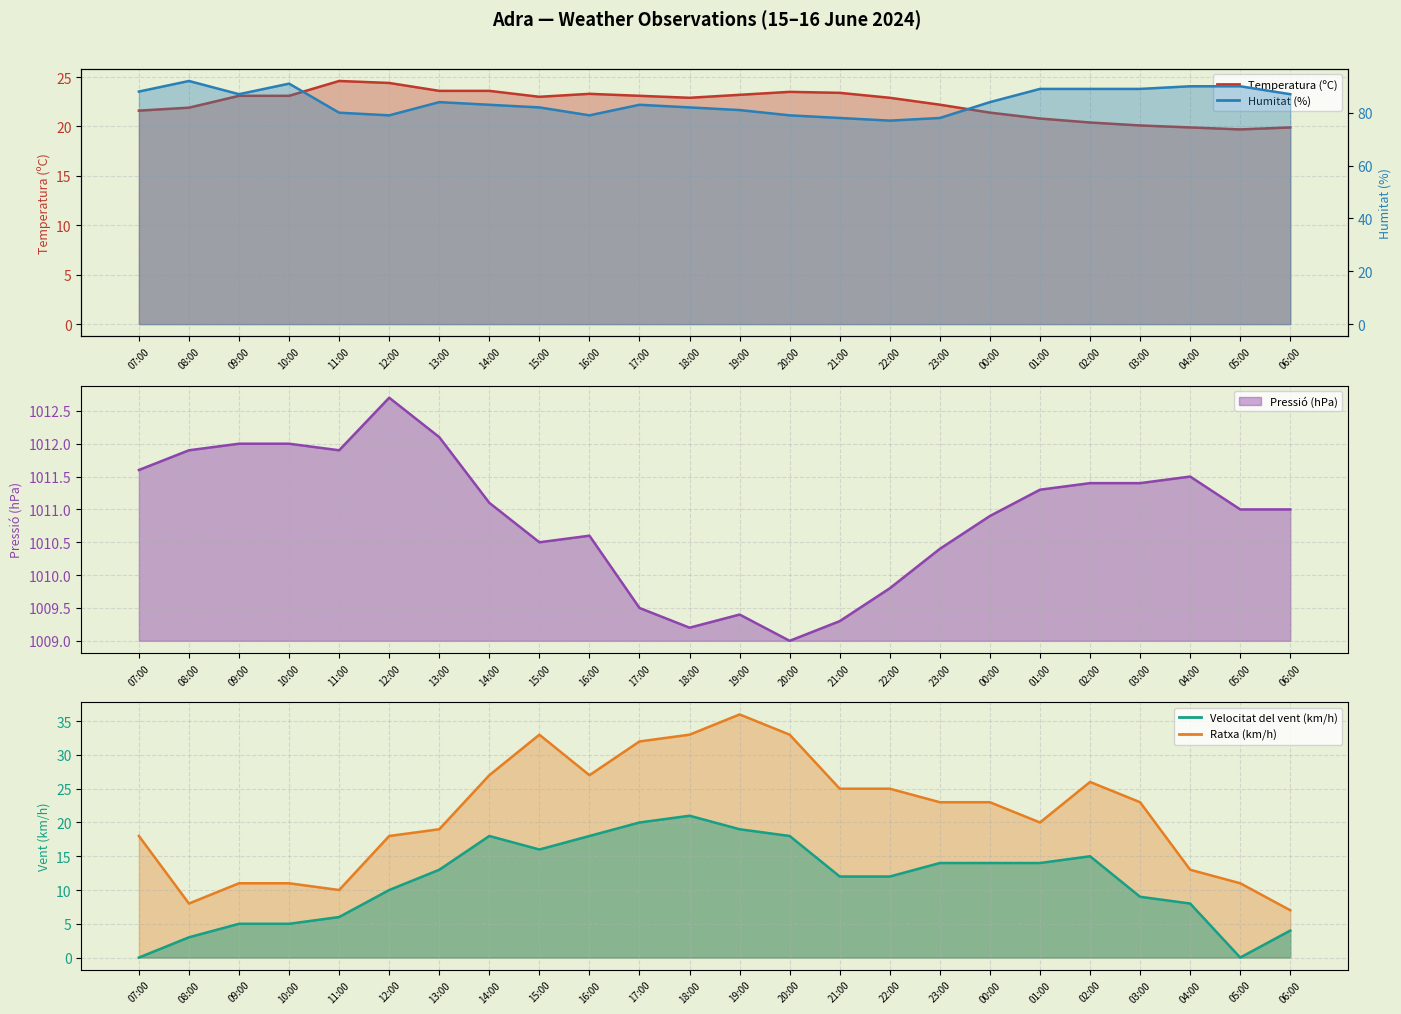

What is the label of the 1st point from the left?

07:00